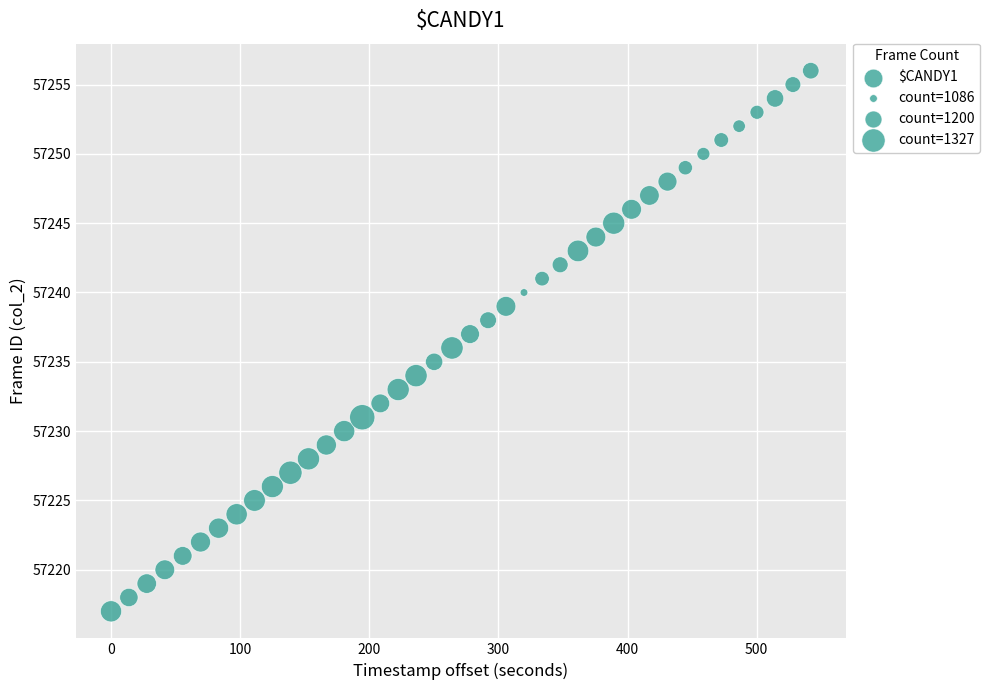

What is the range of Y values (max minus min)?

39